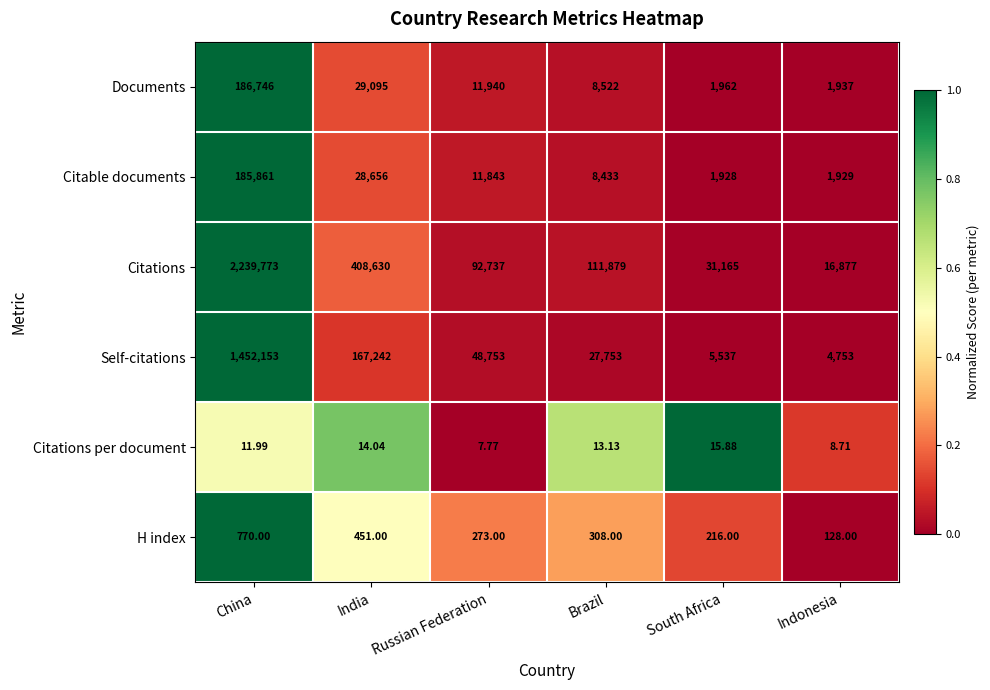

Is the value of H index at South Africa greater than the value of Citations per document at South Africa?

Yes